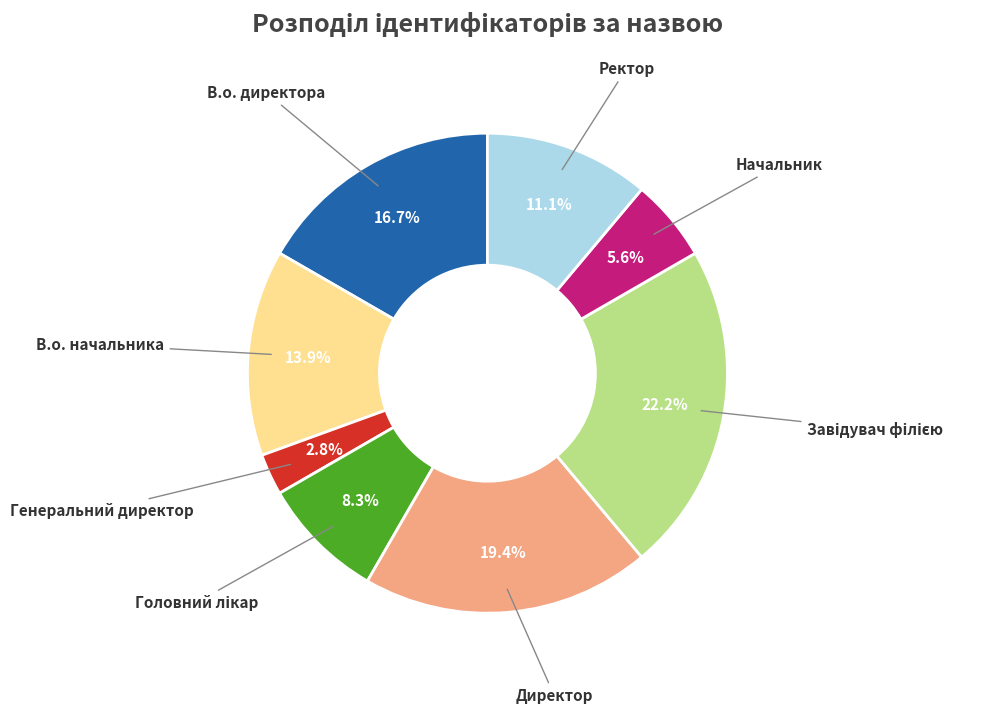

Is there a majority slice in this chart?

No